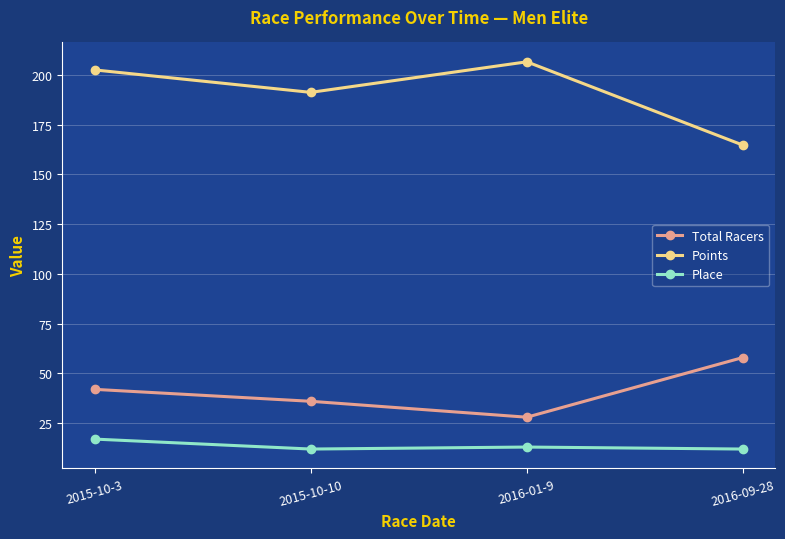

What is the label of the 2nd point from the right?

2016-01-9